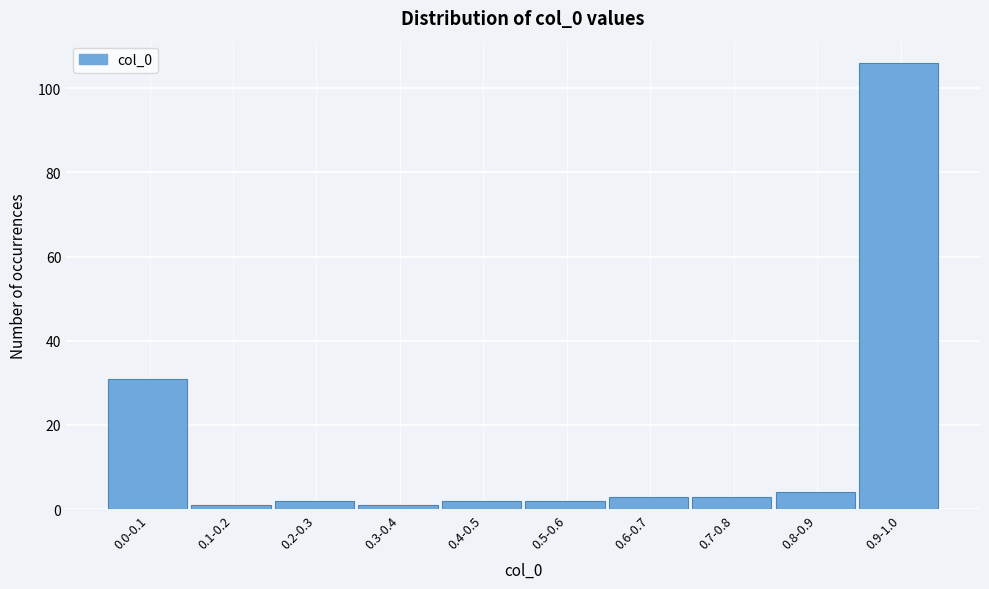

Reading left to right, list all the values displayed in this chart.

31	1	2	1	2	2	3	3	4	106